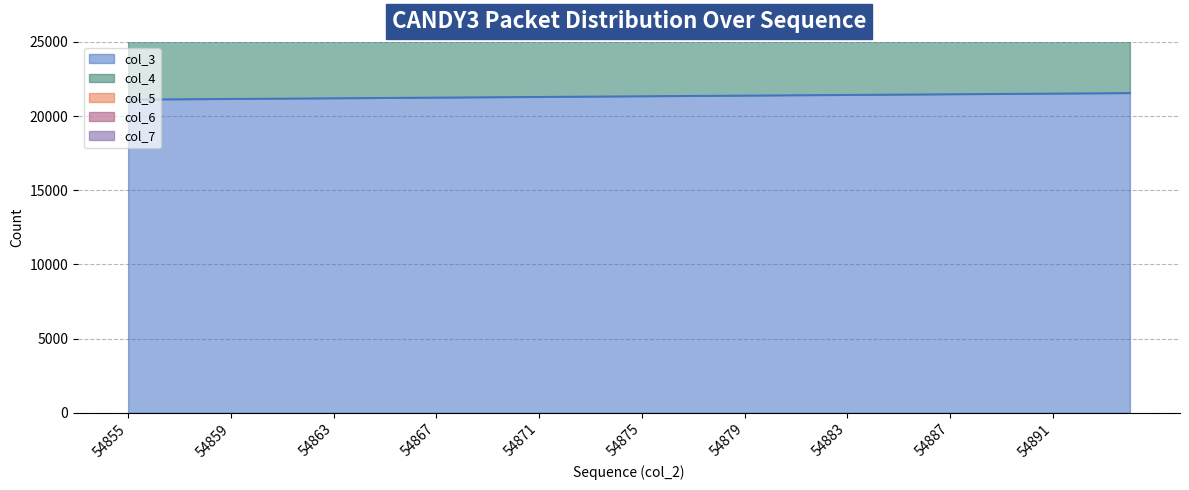

Between 54867 and 54893, which is larger?

54893